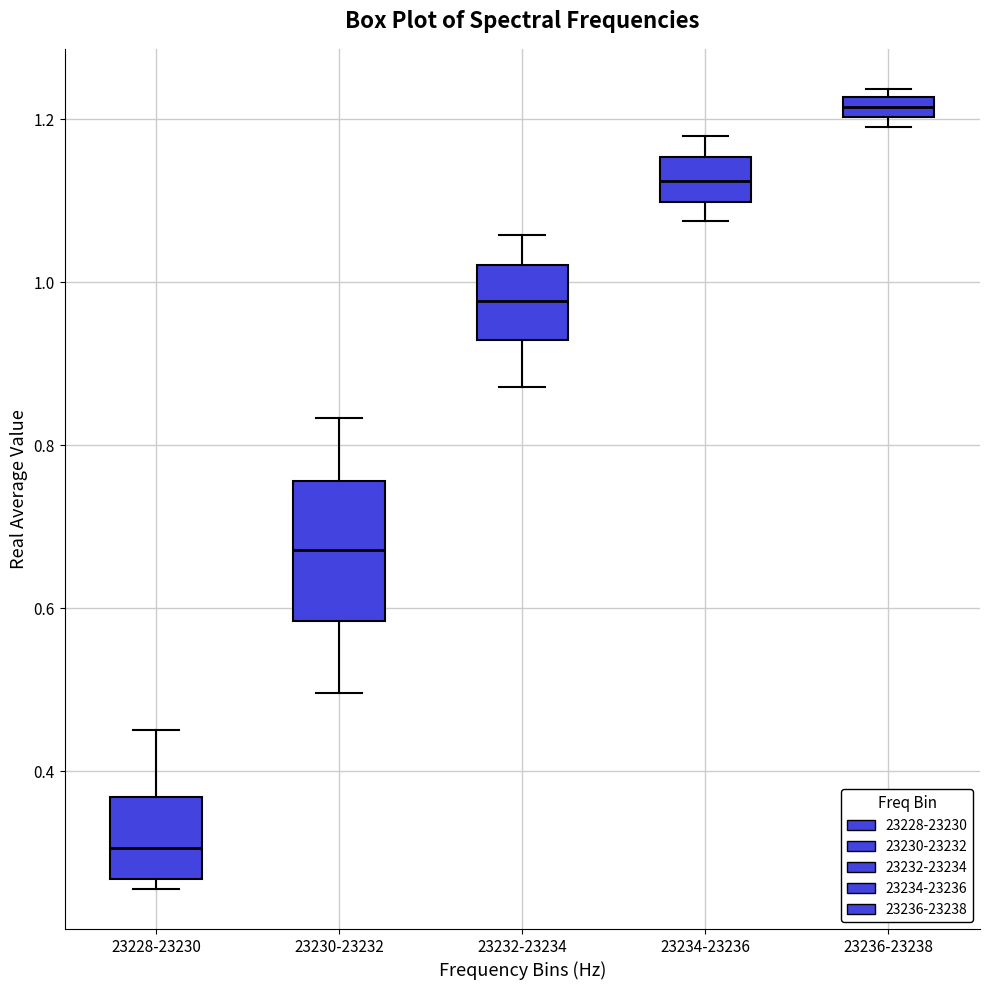

Where is the lower edge of the box for 23228-23230 on the y-axis? The values are not printed on the chart, so give them approximately, as read against the axis.

0.26